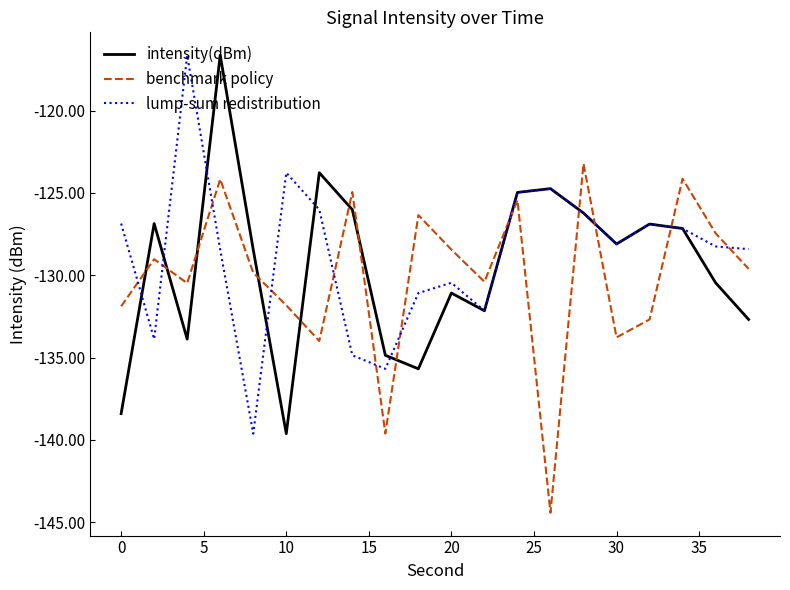

What is the lowest value of the benchmark policy series?

-144.4